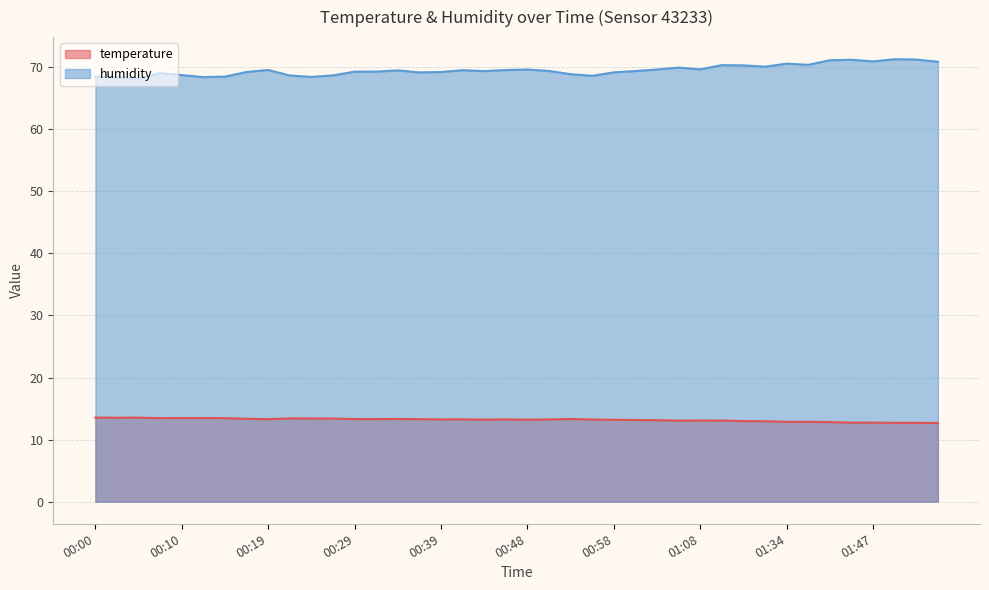

Reading left to right, what are all the values shown in this chart?

temperature: 00:00=13.5	00:02=13.5	00:05=13.5	00:07=13.4	00:10=13.5	00:12=13.5	00:14=13.4	00:17=13.3	00:19=13.3	00:22=13.4	00:24=13.4	00:27=13.4	00:29=13.3	00:31=13.3	00:34=13.3	00:36=13.3	00:39=13.2	00:41=13.3	00:44=13.2	00:46=13.2	00:48=13.2	00:51=13.2	00:53=13.3	00:56=13.2	00:58=13.2	01:01=13.2	01:03=13.1	01:06=13.1	01:08=13.1	01:16=13.1	01:18=13.0	01:24=12.9	01:34=12.9	01:37=12.9	01:40=12.8	01:45=12.7	01:47=12.7	01:50=12.7	01:52=12.7	01:55=12.7
humidity: 00:00=68.5	00:02=68.3	00:05=68.2	00:07=69.0	00:10=68.7	00:12=68.4	00:14=68.5	00:17=69.2	00:19=69.5	00:22=68.7	00:24=68.4	00:27=68.7	00:29=69.3	00:31=69.3	00:34=69.5	00:36=69.2	00:39=69.2	00:41=69.5	00:44=69.4	00:46=69.5	00:48=69.6	00:51=69.4	00:53=68.9	00:56=68.6	00:58=69.2	01:01=69.4	01:03=69.6	01:06=69.9	01:08=69.6	01:16=70.3	01:18=70.3	01:24=70.1	01:34=70.6	01:37=70.4	01:40=71.1	01:45=71.2	01:47=70.9	01:50=71.3	01:52=71.2	01:55=70.9